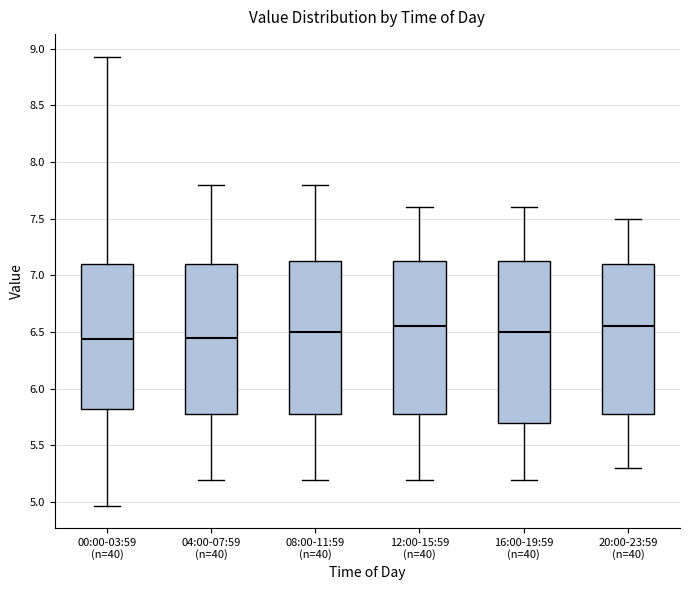

Comparing the boxes themselves (not the whiskers), which one is the tallest?

16:00-19:59 (n=40)